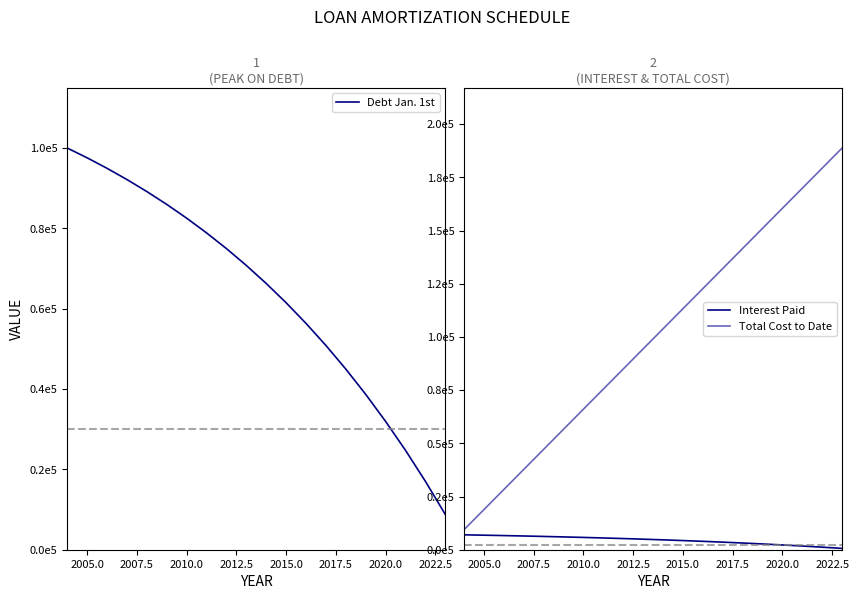

What is the lowest value of the Interest Paid series?

617.5